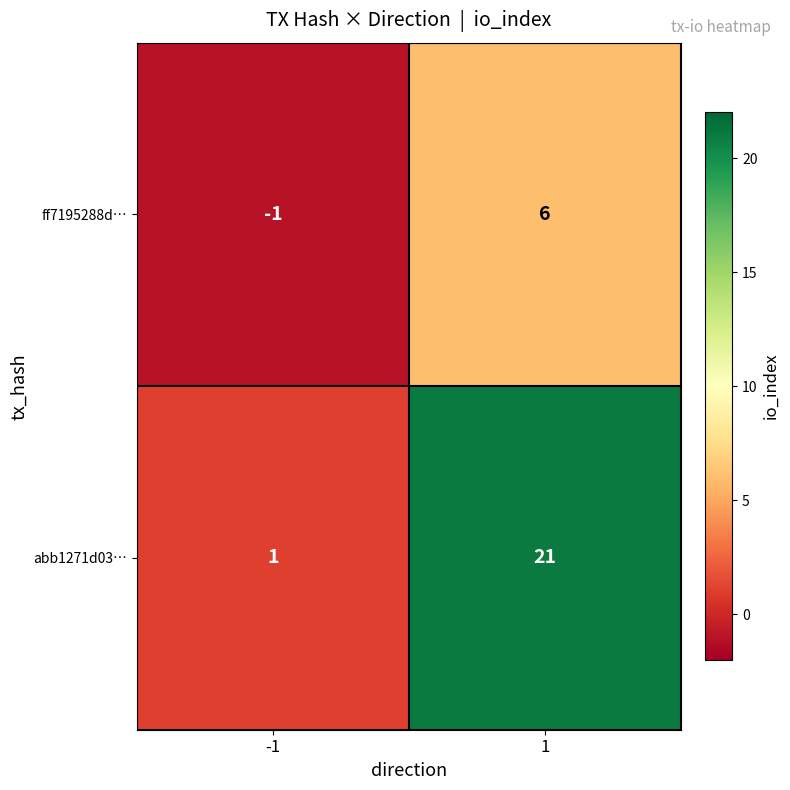

What is the difference between the abb1271d03… values at 1 and -1?

20